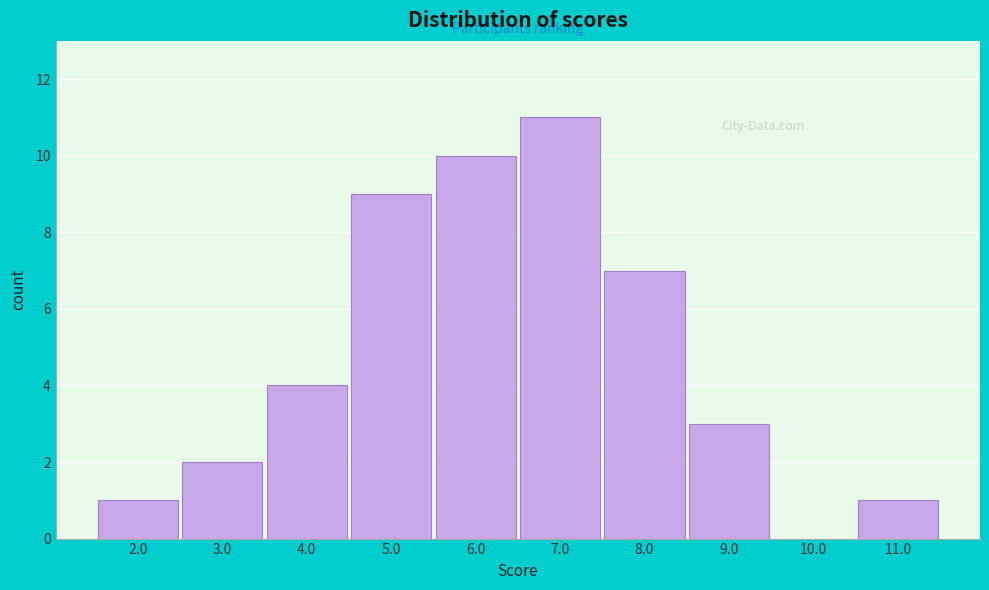

Reading left to right, extract all data points from this chart.

2.0=1	3.0=2	4.0=4	5.0=9	6.0=10	7.0=11	8.0=7	9.0=3	10.0=0	11.0=1